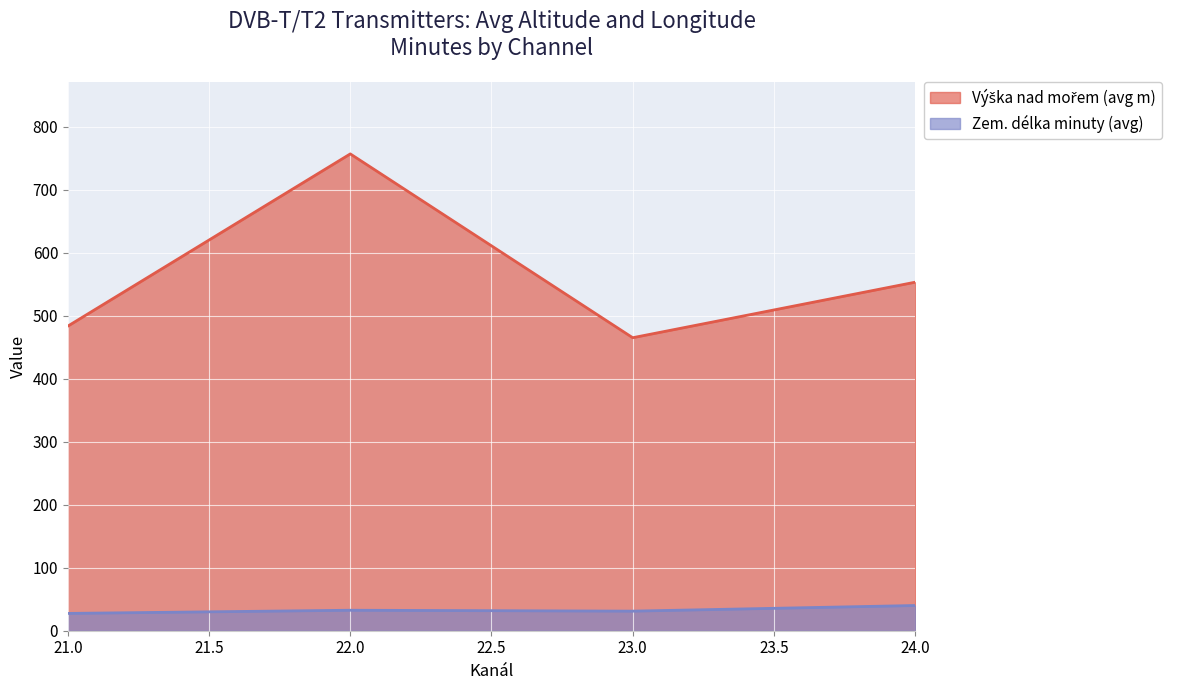

List the series in order of their peak value, highest first.

Výška nad mořem (avg), Zem. délka minuty (avg)